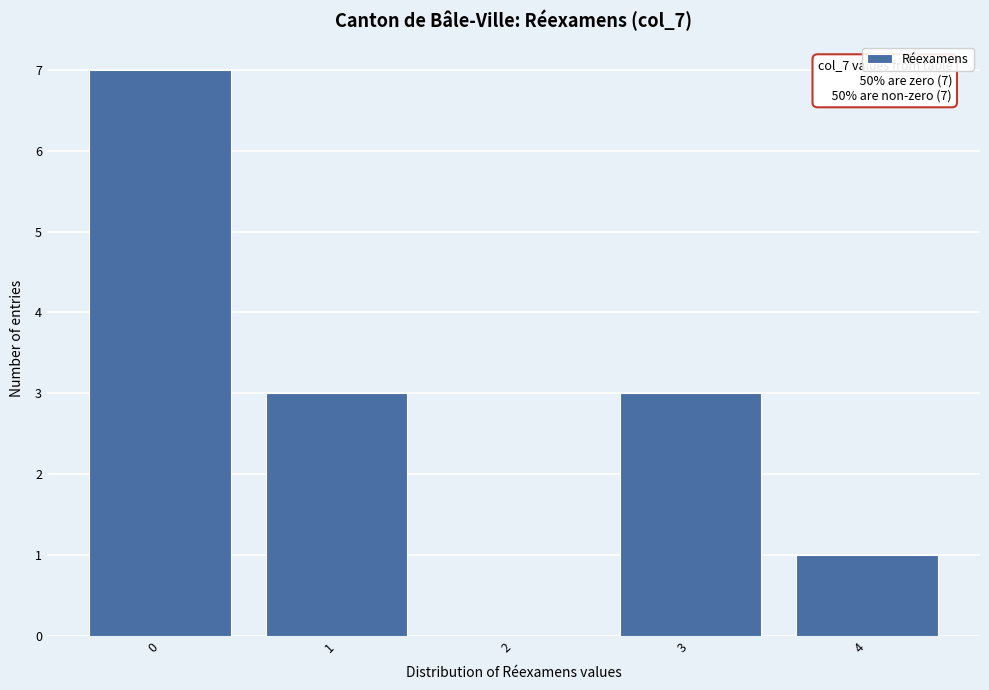

Which range on the x-axis has the tallest bar?

-0.5 to 0.5